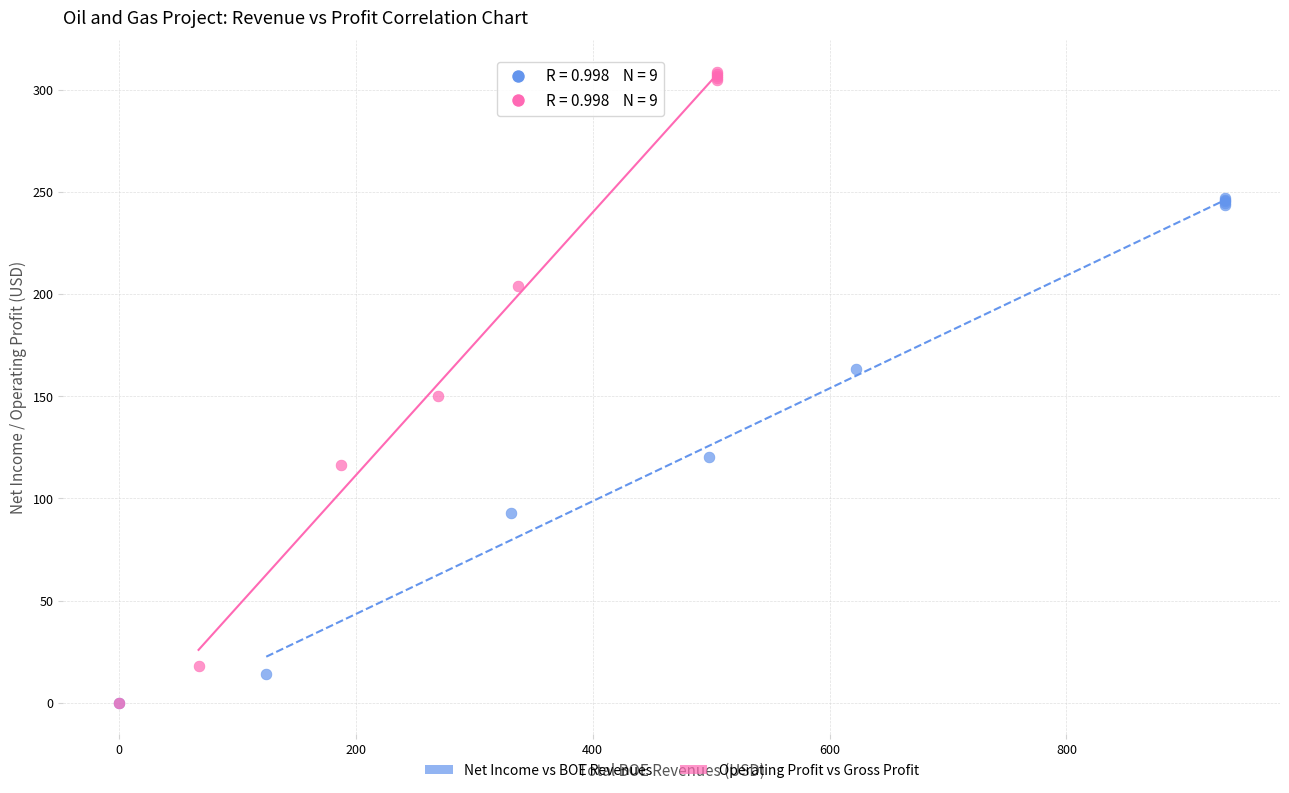

Which series reaches the maximum Y coordinate?

Operating Profit vs Gross Profit